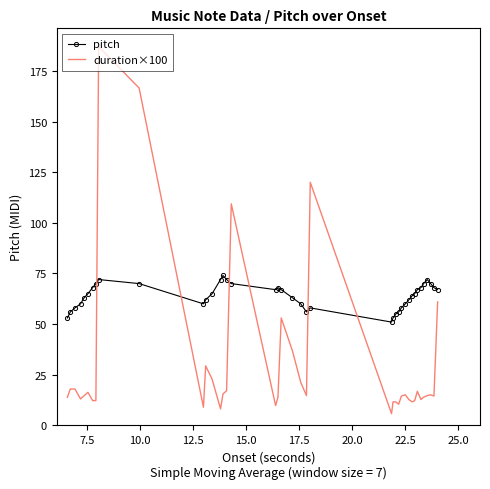

What is the difference between the maximum and minimum values in the duration×100 series?

181.1